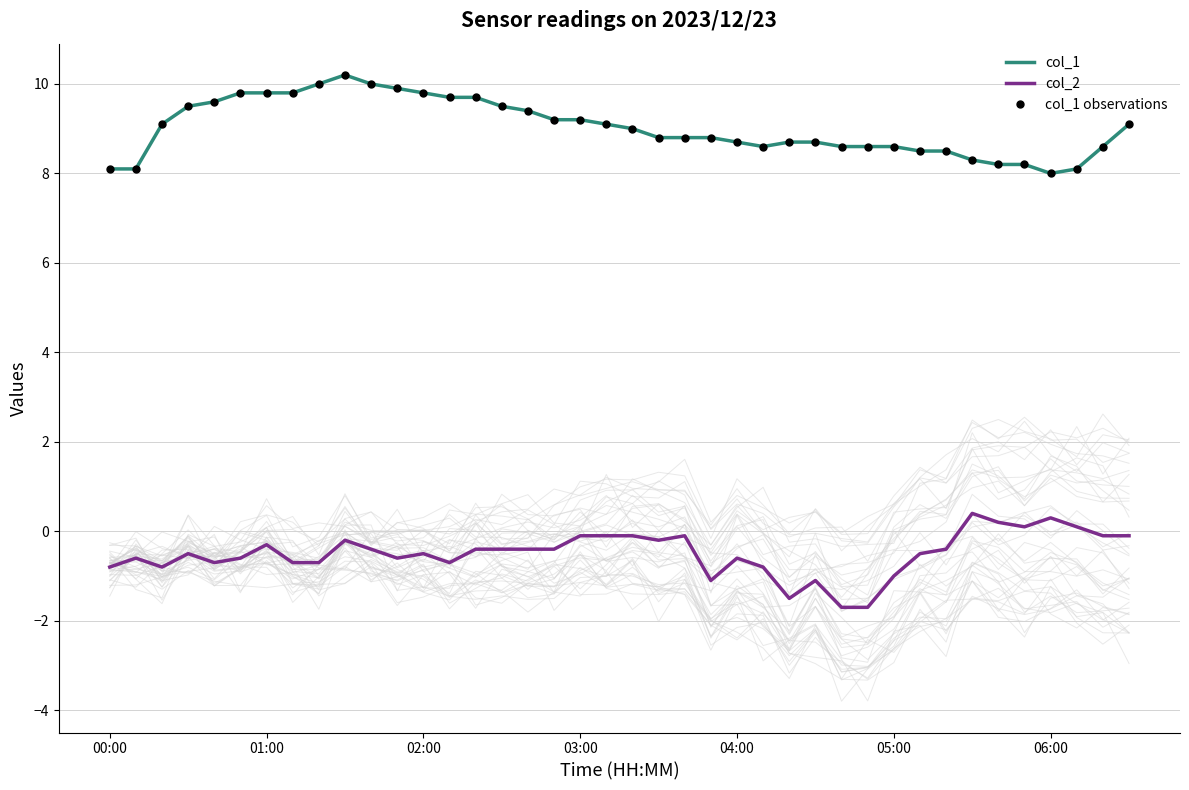

In col_1, how many points are higher than both neighbors (excluding endpoints)?

1